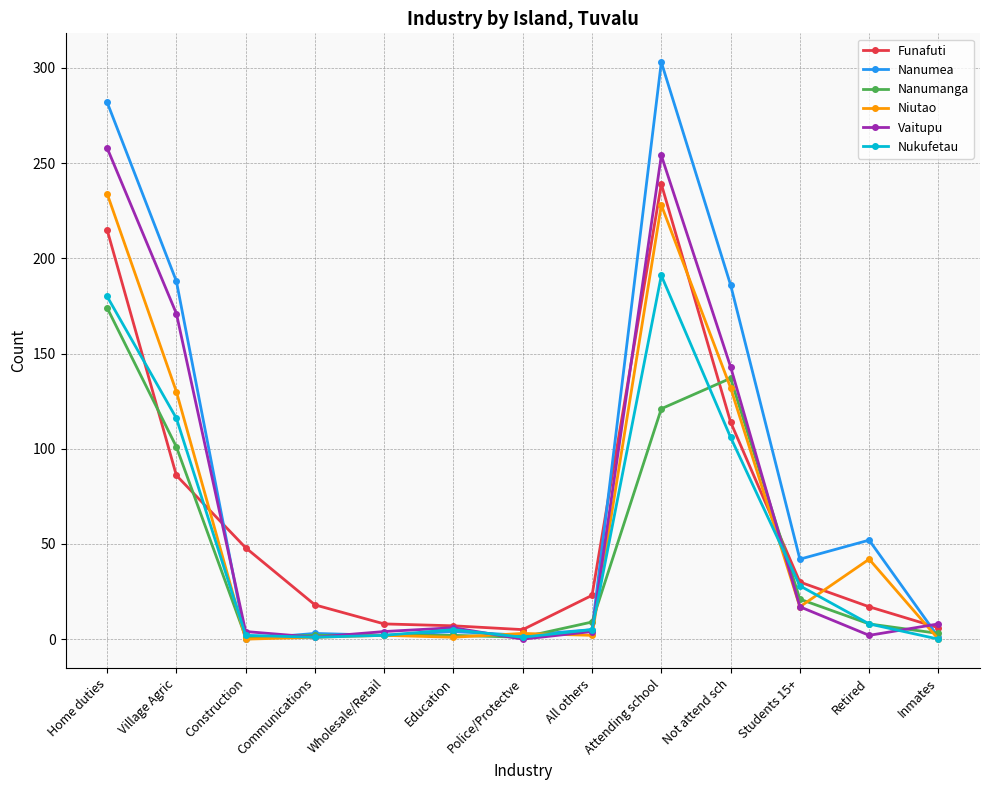

Which series has the largest range (max minus min)?

Nanumea